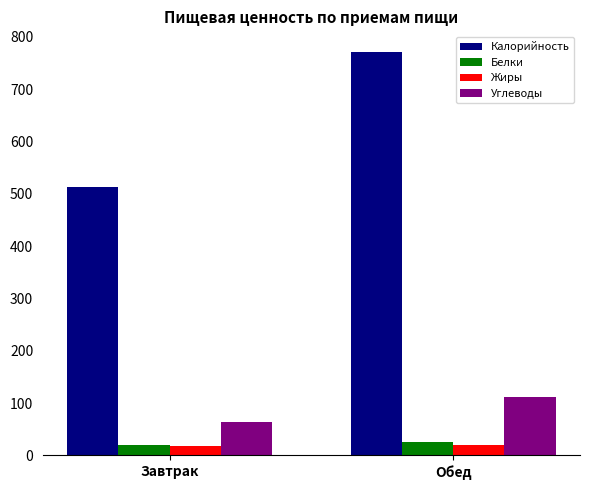

Reading left to right, extract all data points from this chart.

Калорийность: Завтрак=513.7	Обед=771.8
Белки: Завтрак=20.9	Обед=26.7
Жиры: Завтрак=17.5	Обед=20.8
Углеводы: Завтрак=64.1	Обед=111.3